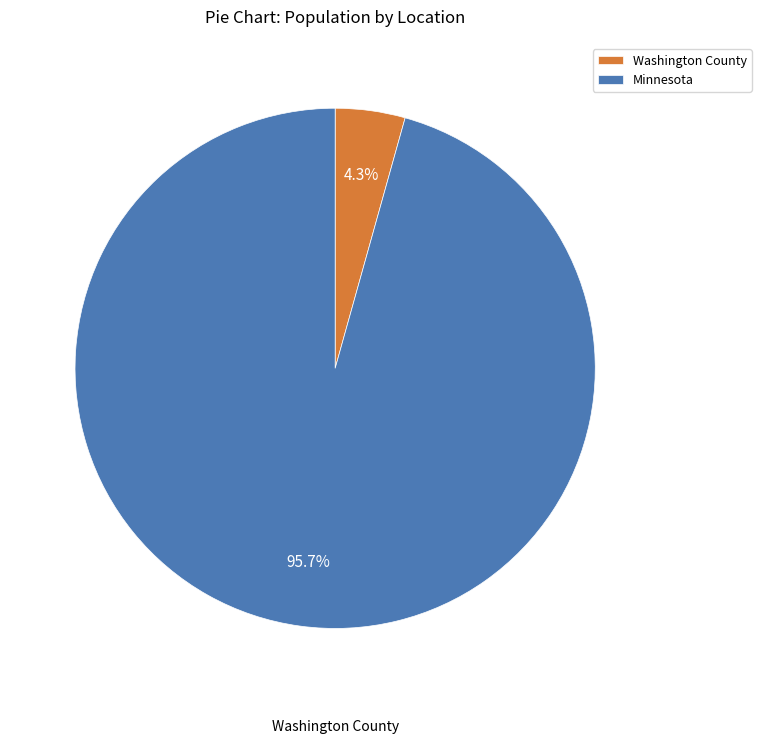

How many slices are in this pie chart?

2